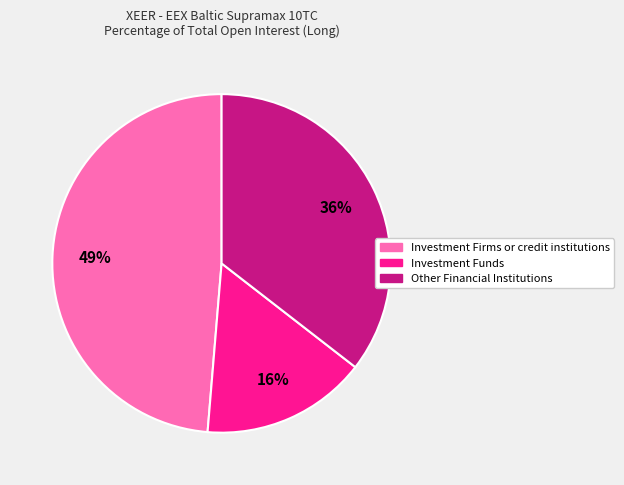

How many segments does this pie chart have?

3